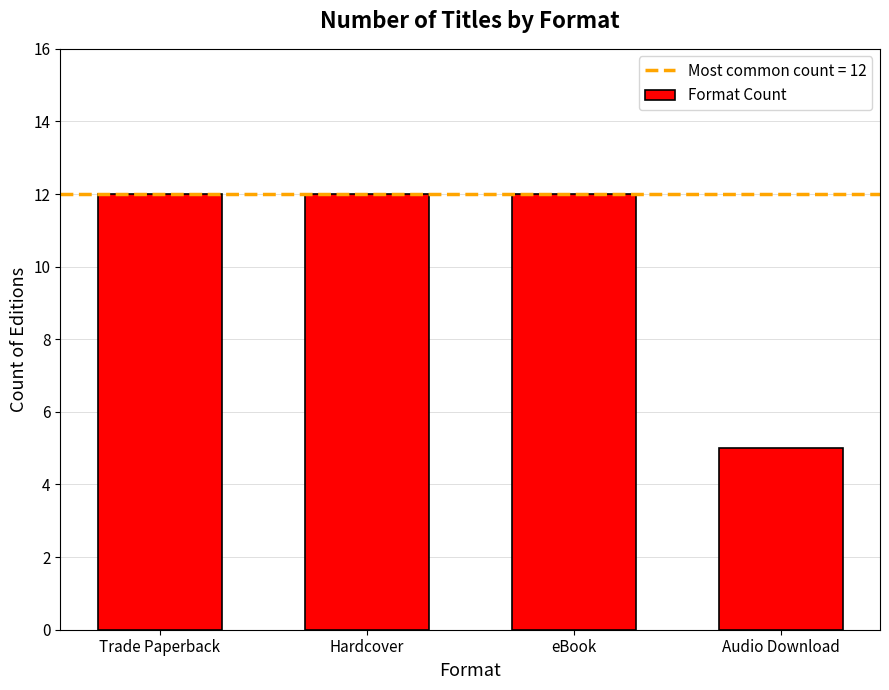

Is it true that the value at Trade Paperback is 19?

False